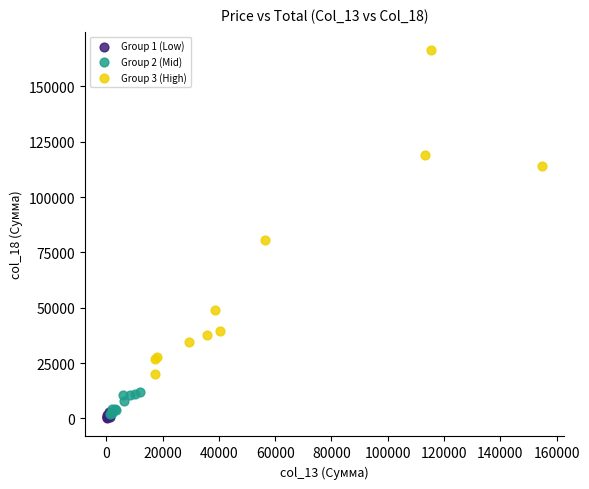

Which series contains the highest Y value?

Group 3 (High)